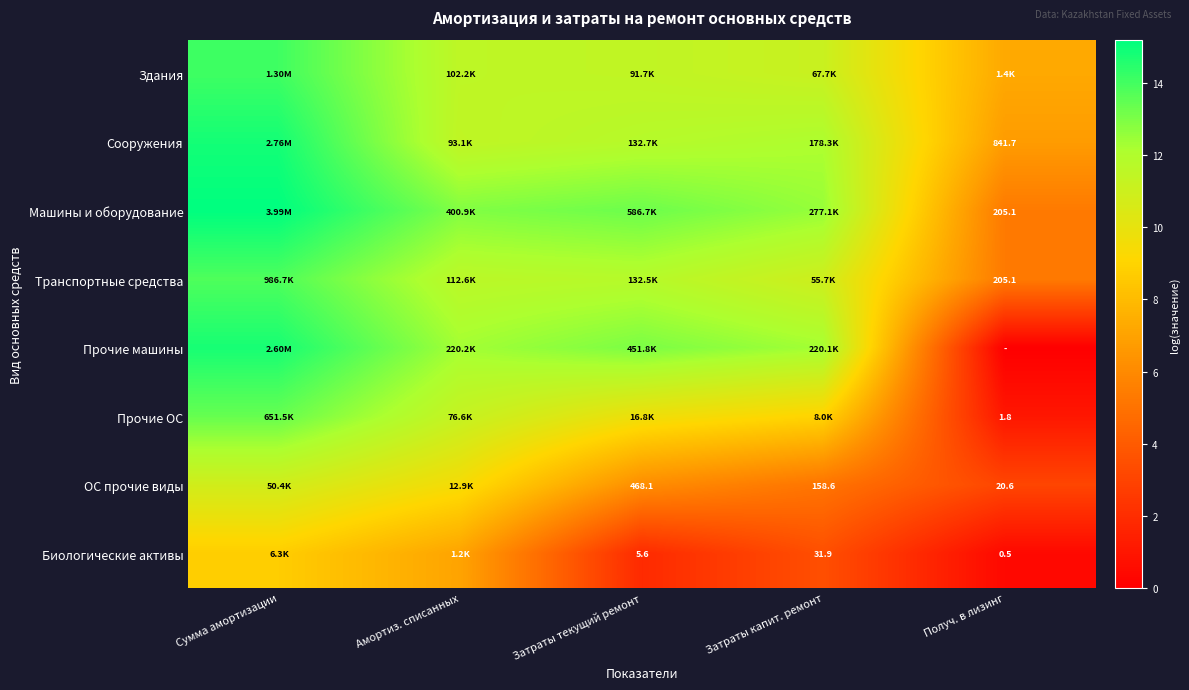

The value of Сооружения at Затраты текущий ремонт is 11.8. True or false?

True